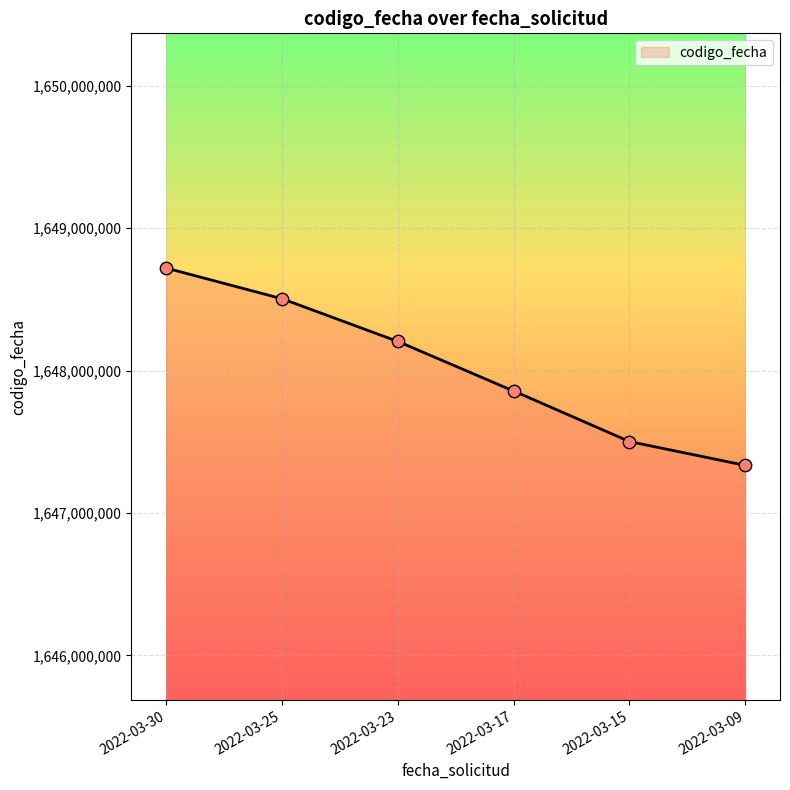

What is the change in value from 2022-03-25 to 2022-03-09?

-1170671